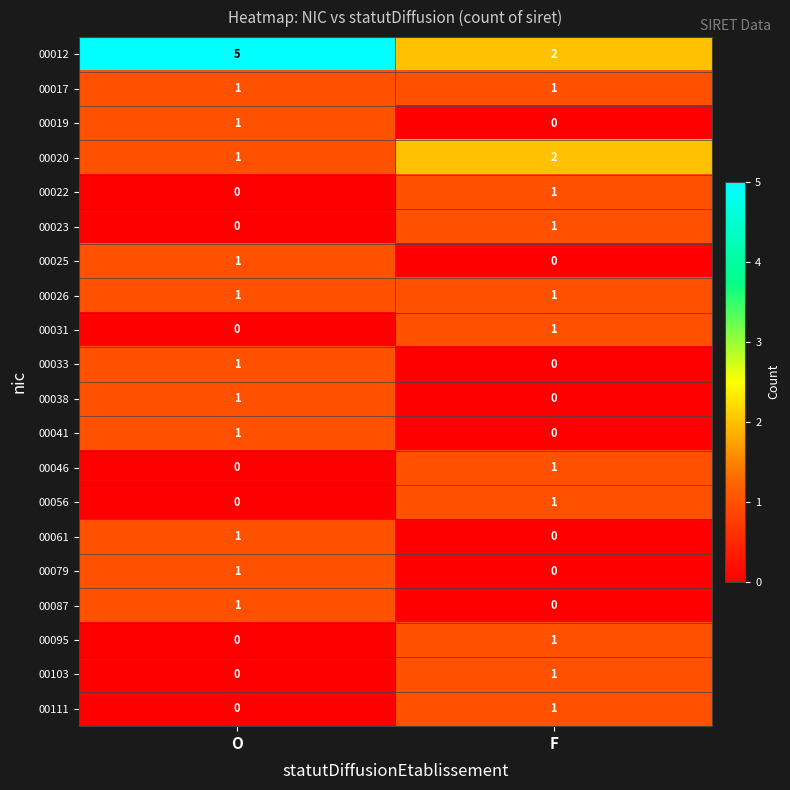

Where is 00103 nearest to the value 0?

O